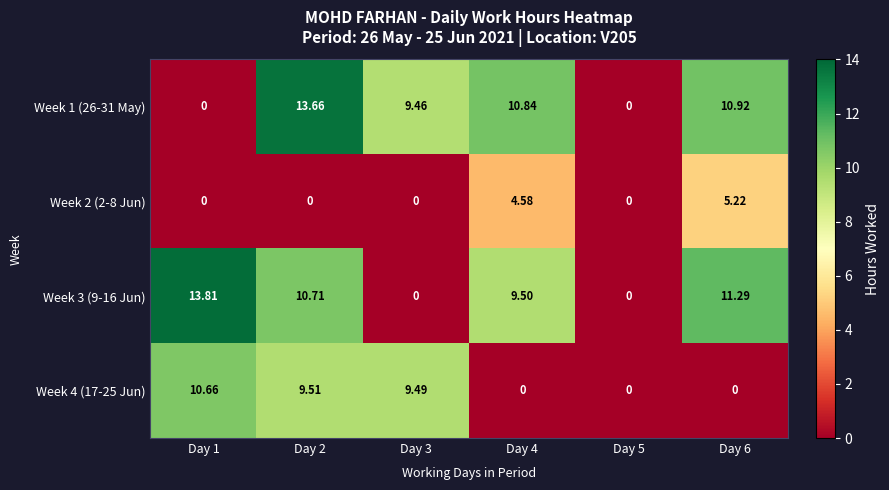

Is the value of Week 2 (2-8 Jun) at Day 1 greater than the value of Week 1 (26-31 May) at Day 2?

No